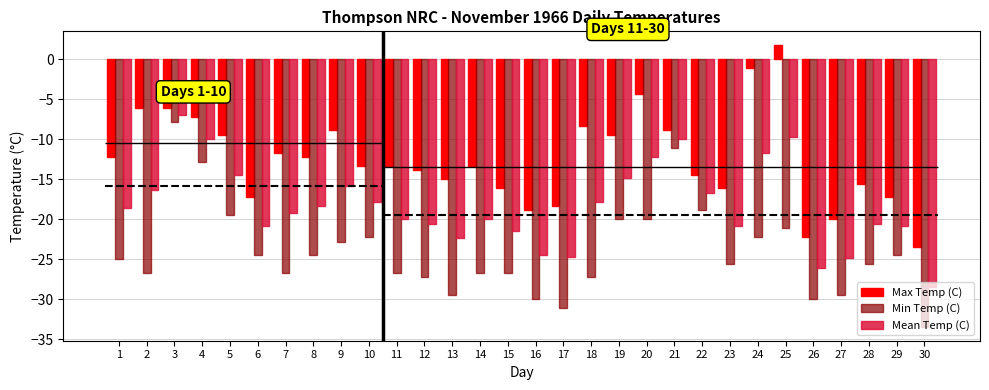

At which label does Mean Temp (C) first exceed -18?

2